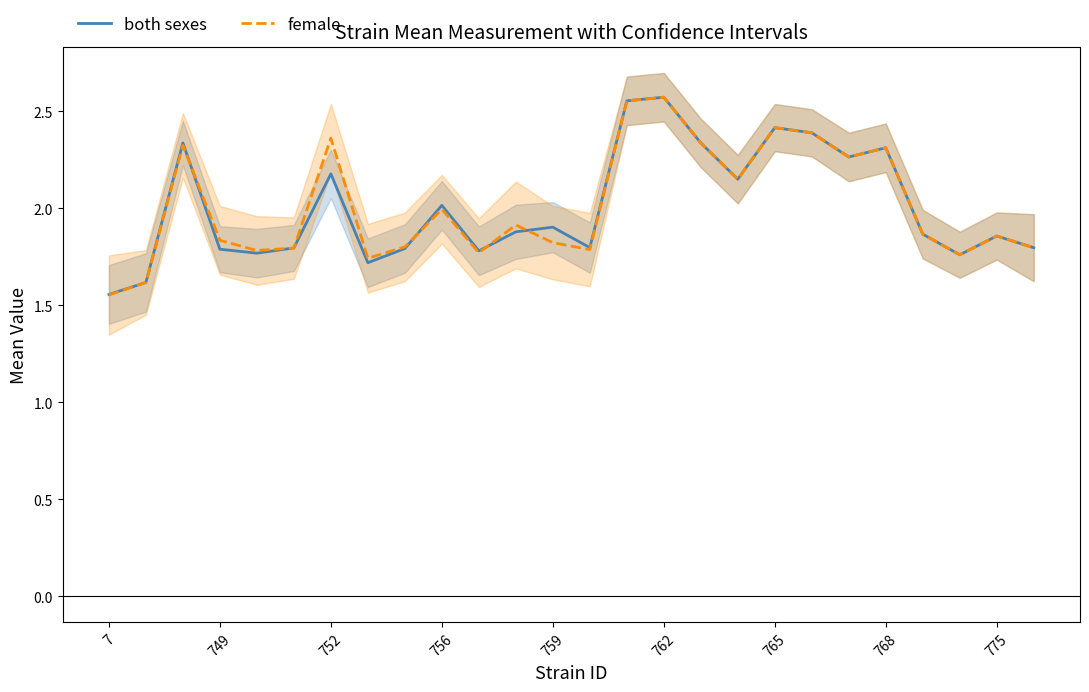

The female series shows 0.9 at 765. True or false?

False